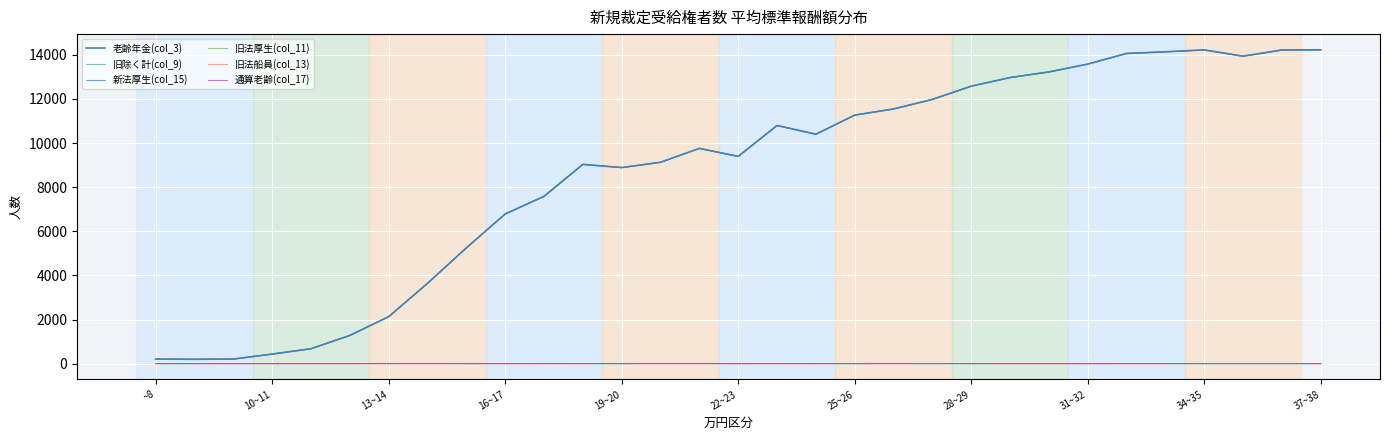

What is the maximum value shown in the chart?

14229